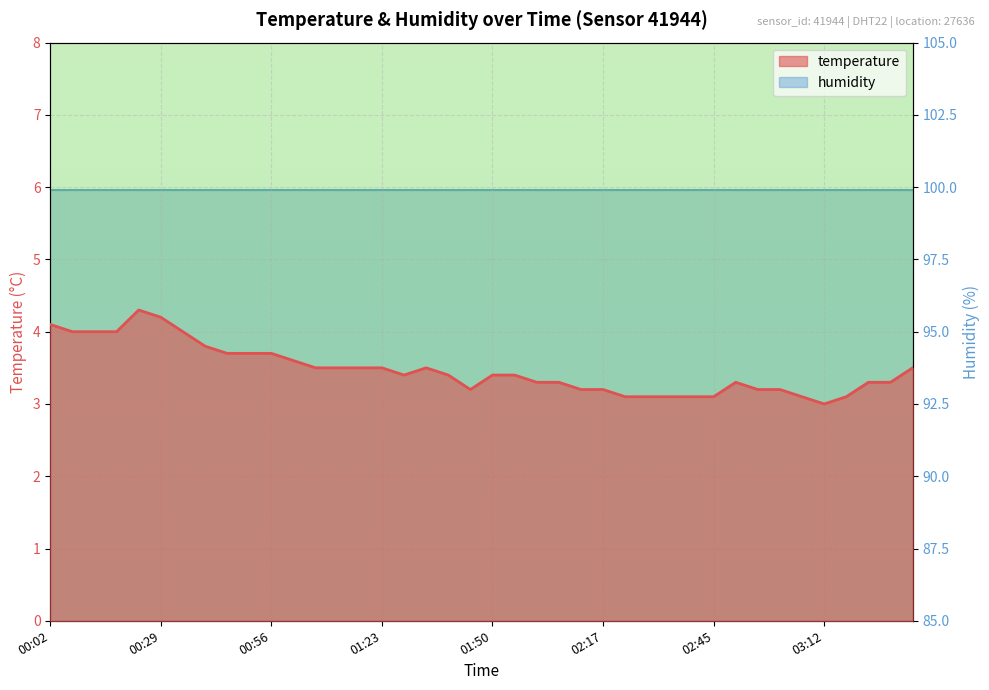

True or false: the data shows 3.2 at 01:45.

True